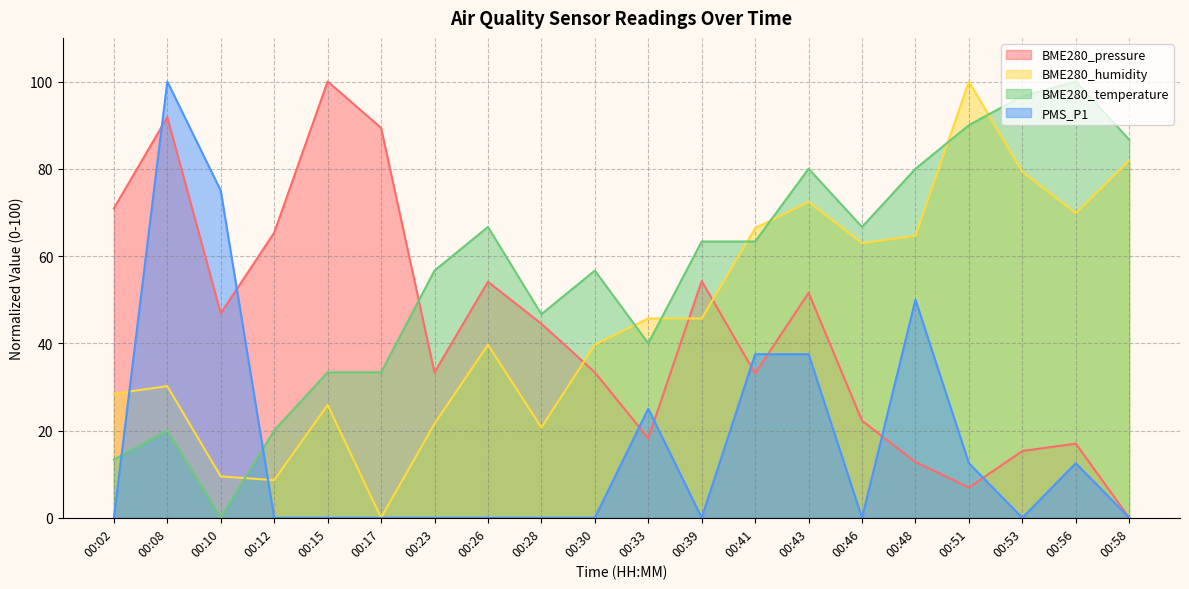

True or false: BME280_humidity and BME280_pressure cross at least once.

True